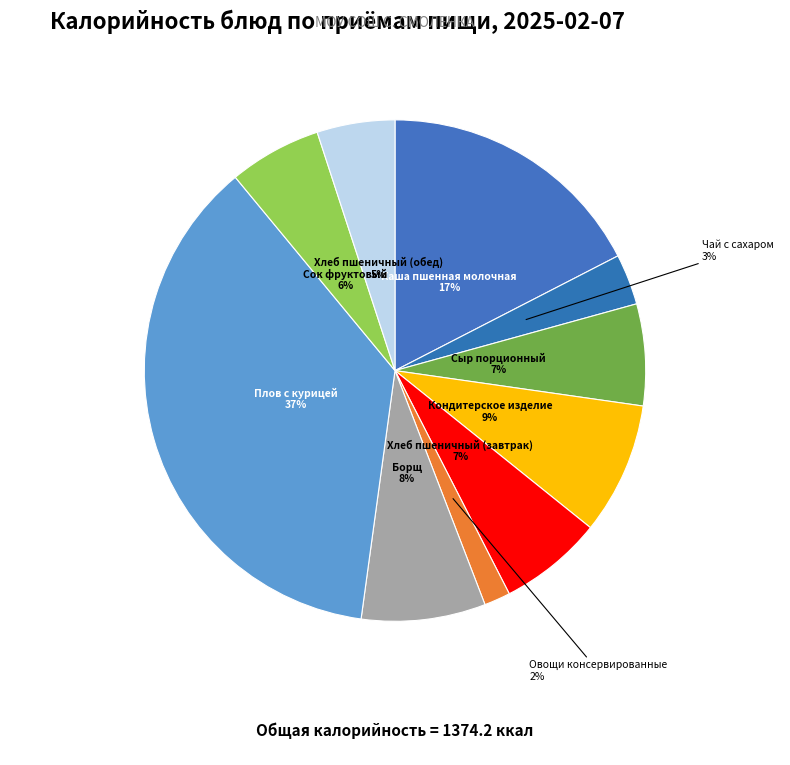

To the nearest percent, what is the combined percentage of Сок фруктовый and Чай с сахаром?

9%